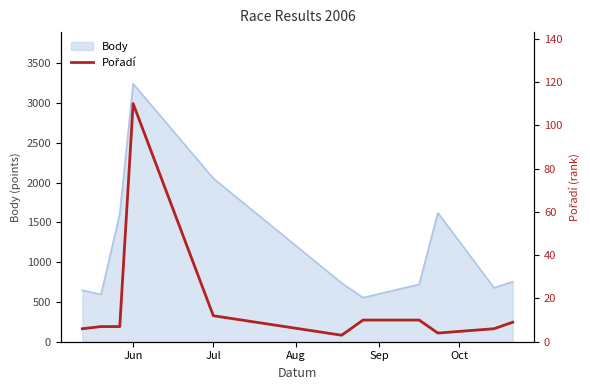

Is it true that Body equals 3244 at Jun?

True